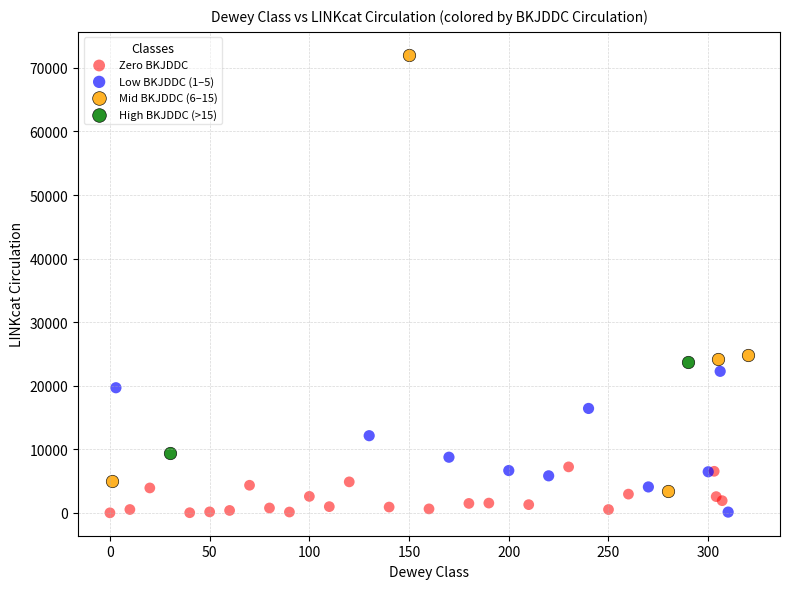

What are all the series names shown in the legend?

Zero BKJDDC, Low BKJDDC (1–5), Mid BKJDDC (6–15), High BKJDDC (>15)